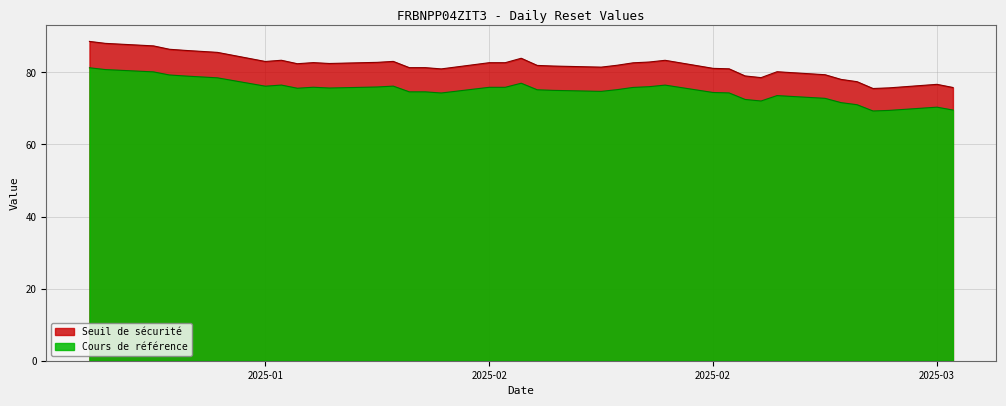

Where does the Cours de reference series first go above 75?

2025-01-16